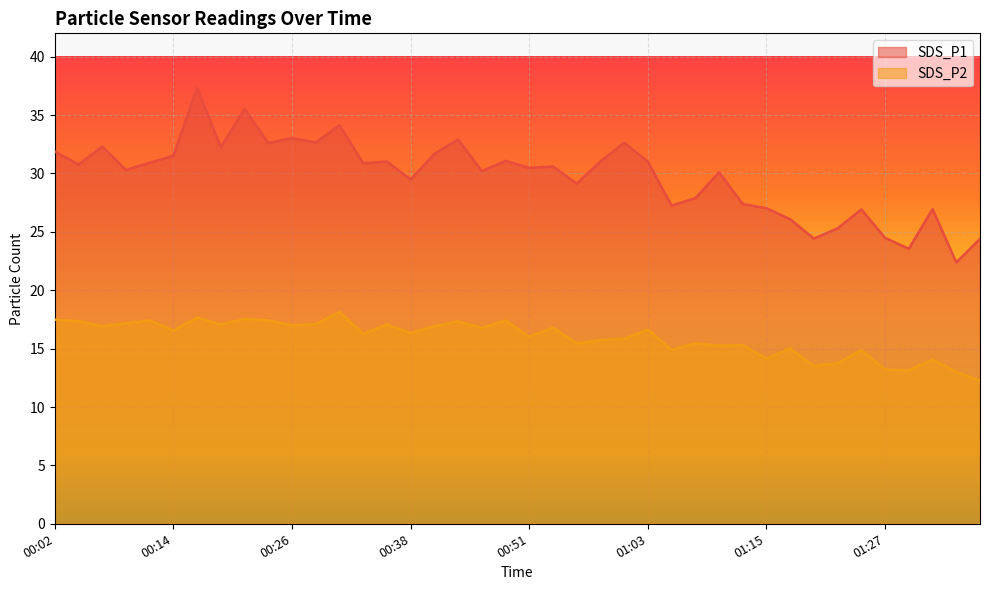

Reading left to right, extract all data points from this chart.

SDS_P1: 31.9	30.8	32.3	30.3	30.9	31.5	37.3	32.2	35.5	32.6	33.0	32.6	34.1	30.9	31.0	29.5	31.7	32.9	30.2	31.1	30.5	30.6	29.1	31.0	32.6	31.0	27.2	27.9	30.1	27.4	27.0	26.1	24.4	25.3	26.9	24.5	23.6	26.9	22.4	24.4
SDS_P2: 17.5	17.4	16.9	17.2	17.4	16.6	17.6	17.1	17.6	17.4	17.0	17.1	18.1	16.3	17.1	16.3	16.9	17.3	16.8	17.4	16.0	16.8	15.4	15.7	15.8	16.6	14.9	15.4	15.2	15.3	14.2	15.0	13.5	13.7	14.9	13.2	13.1	14.1	13.0	12.2